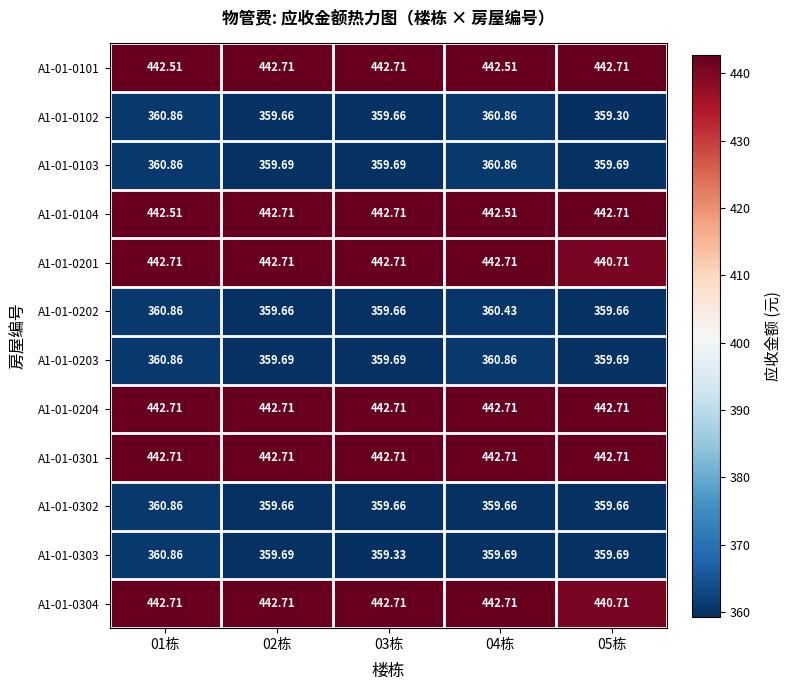

Is the value of A1-01-0204 at 05栋 greater than the value of A1-01-0203 at 04栋?

Yes